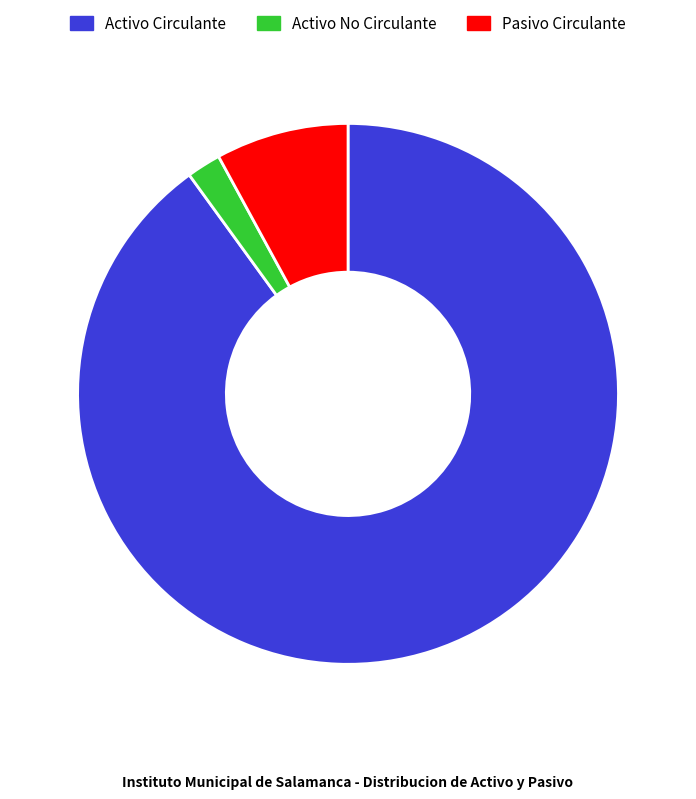

How many segments does this pie chart have?

3